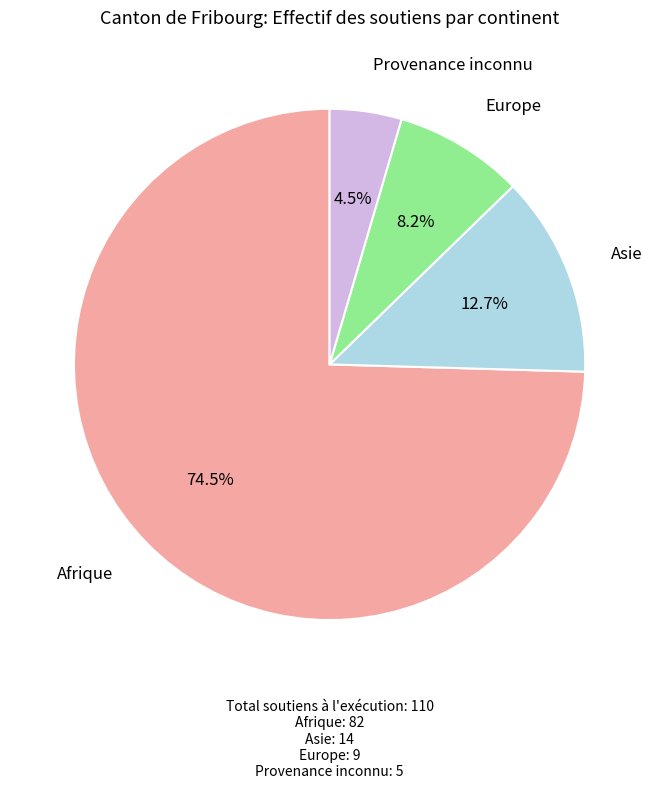

Is there any slice that represents more than half of the pie?

Yes